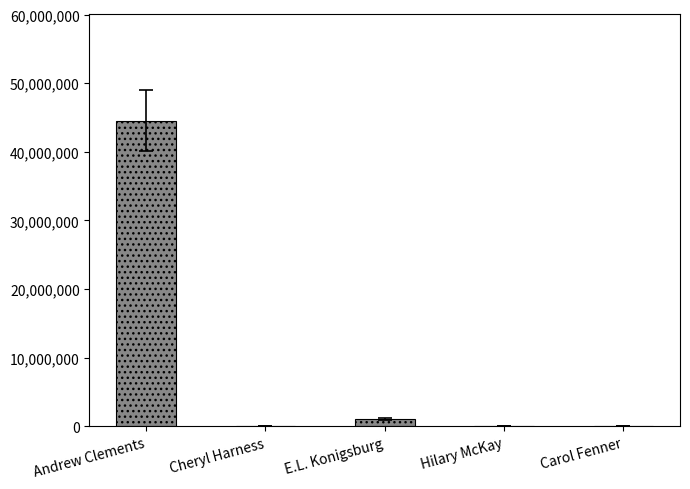

Are the bars horizontal?

No